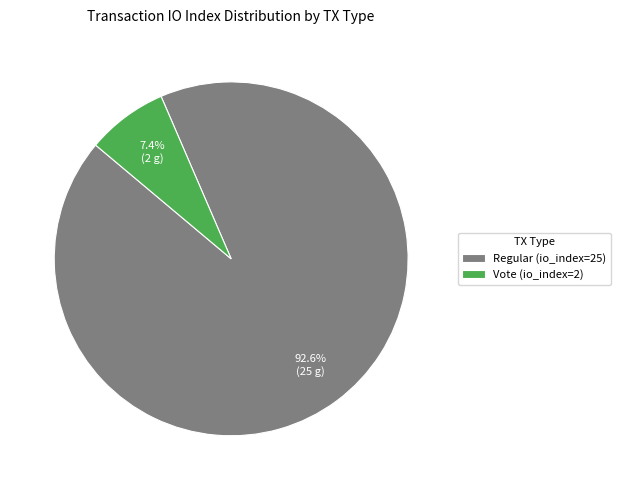

Is it true that Vote (io_index=2) is 13% of the pie?

False